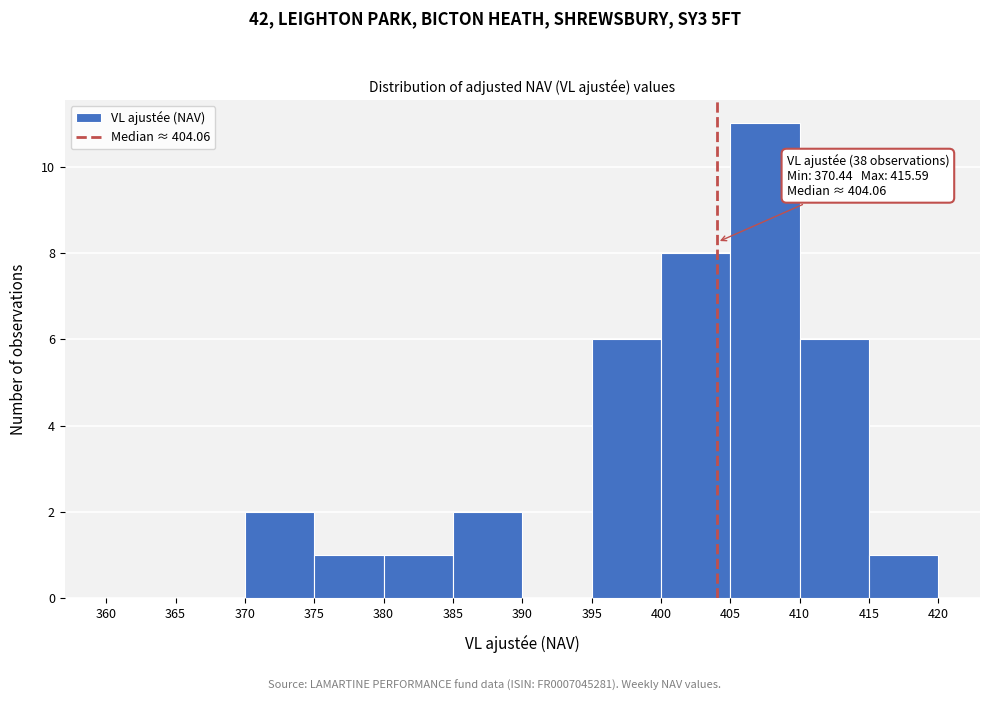

Over which range of the x-axis is the bar tallest?

405 to 410